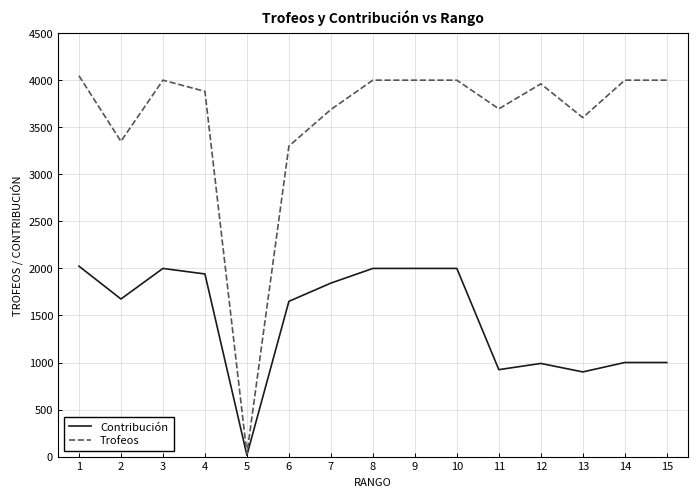

Is the value of Contribución at 12 greater than the value of Trofeos at 3?

No